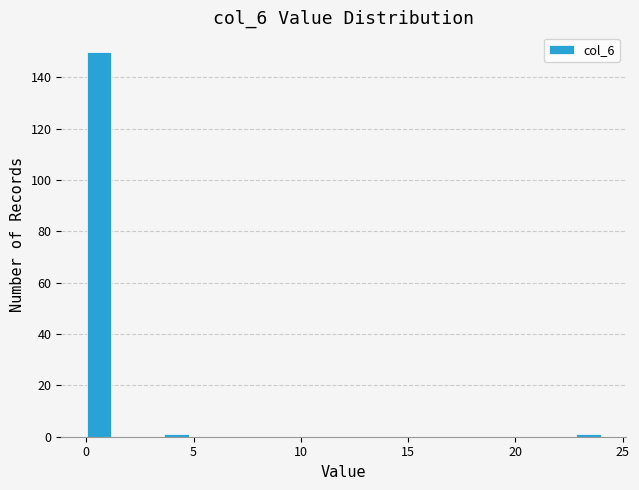

Read against the x-axis, roughly where is the centre of the tallest bar?

0.5